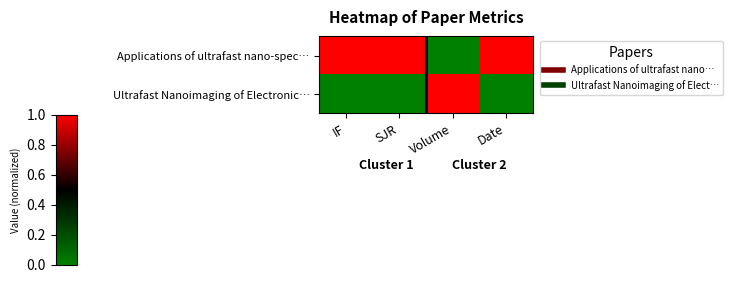

Rank the series by their average value, from highest to lowest.

Applications of ultrafast nano-spec…, Ultrafast Nanoimaging of Electronic…